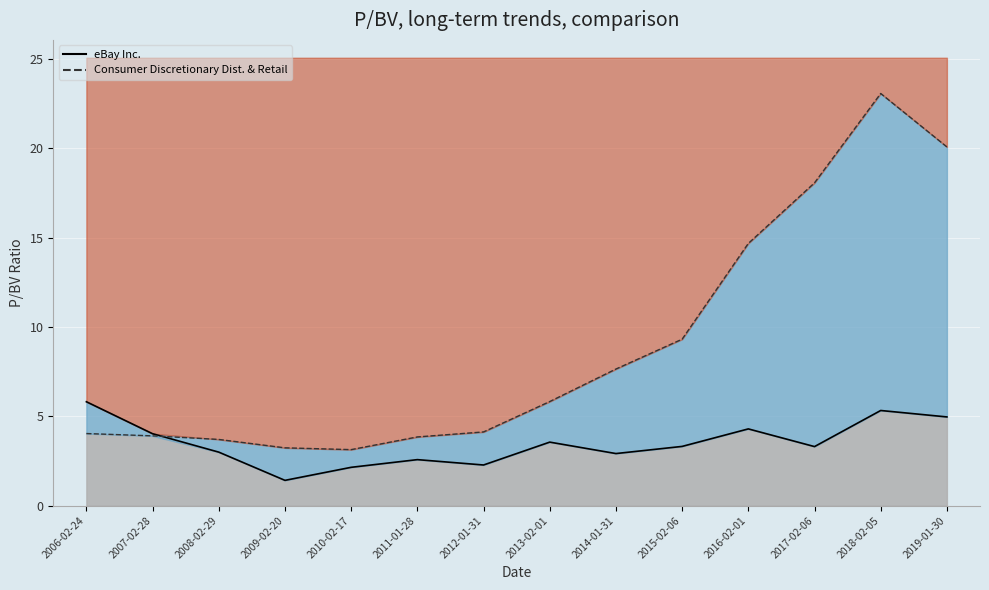

Which series ends up on top after the final intersection of Sector (line) and eBay Inc. (line)?

Sector (line)